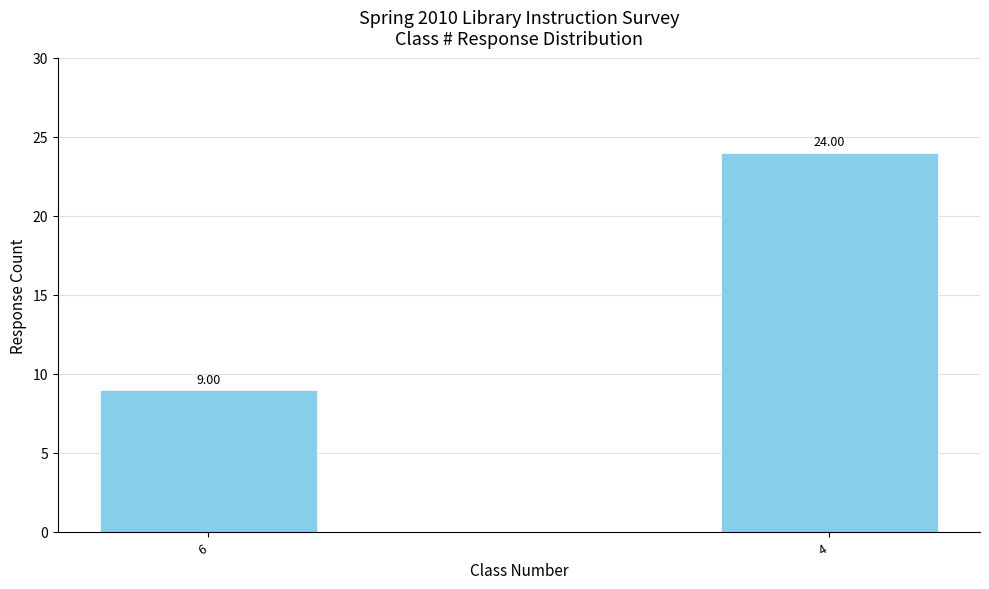

Reading right to left, list all the values displayed in this chart.

24	9